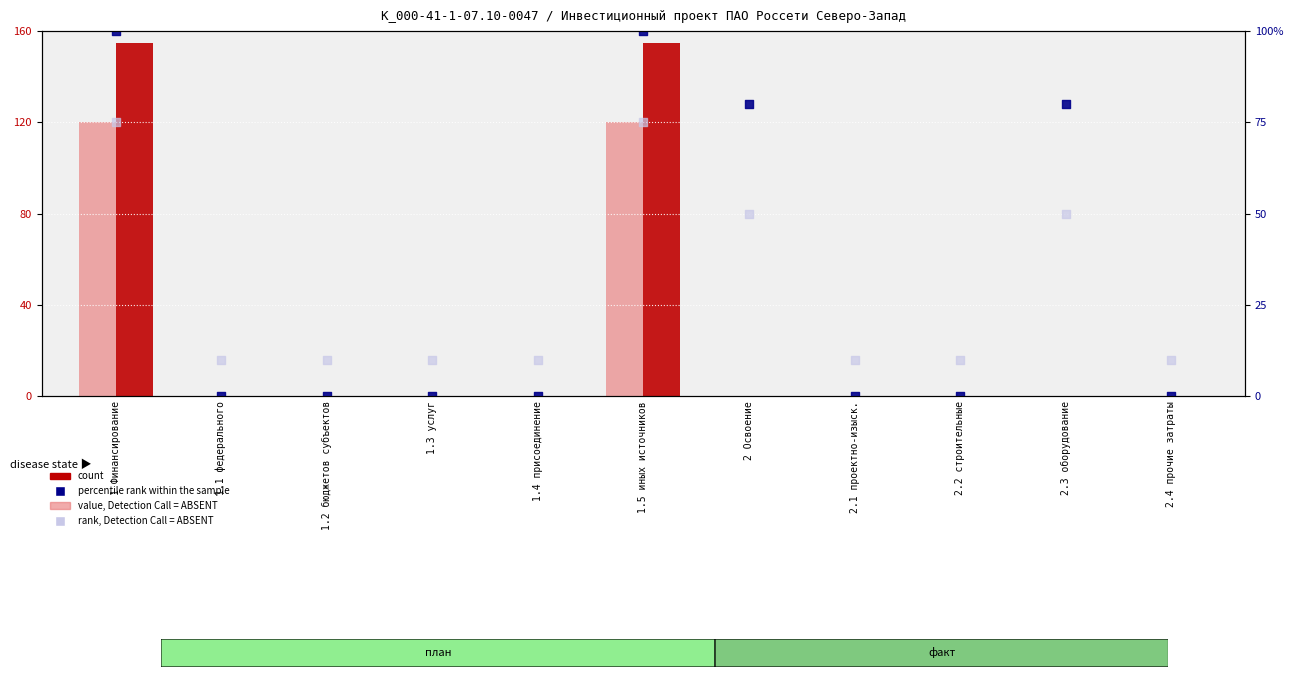

Which series has the largest total across all categories?

percentile rank within the sample